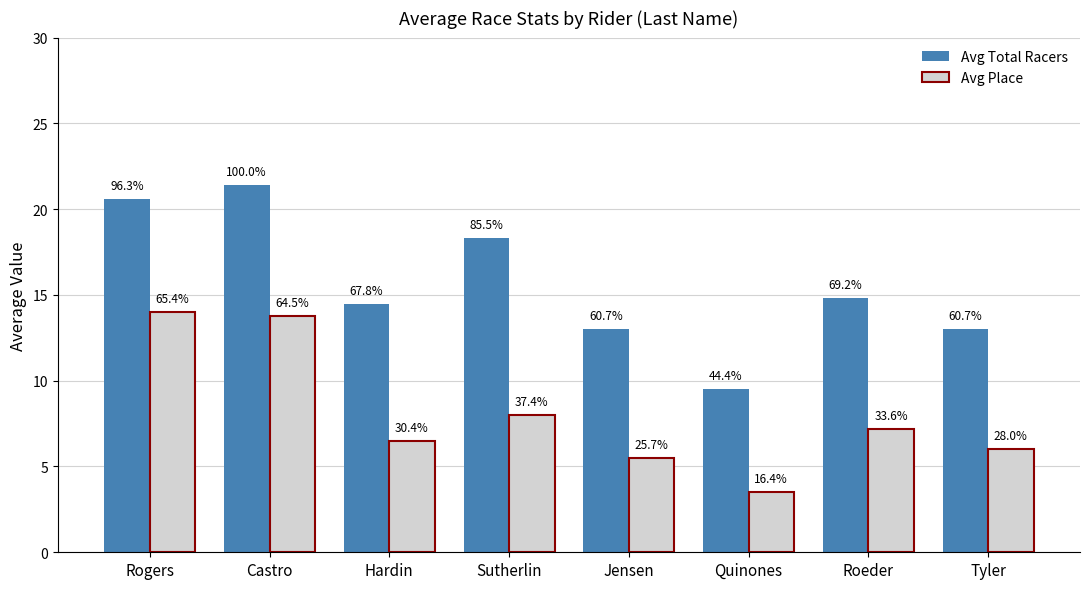

Rank the series by their average value, from lowest to highest.

Avg Place, Avg Total Racers